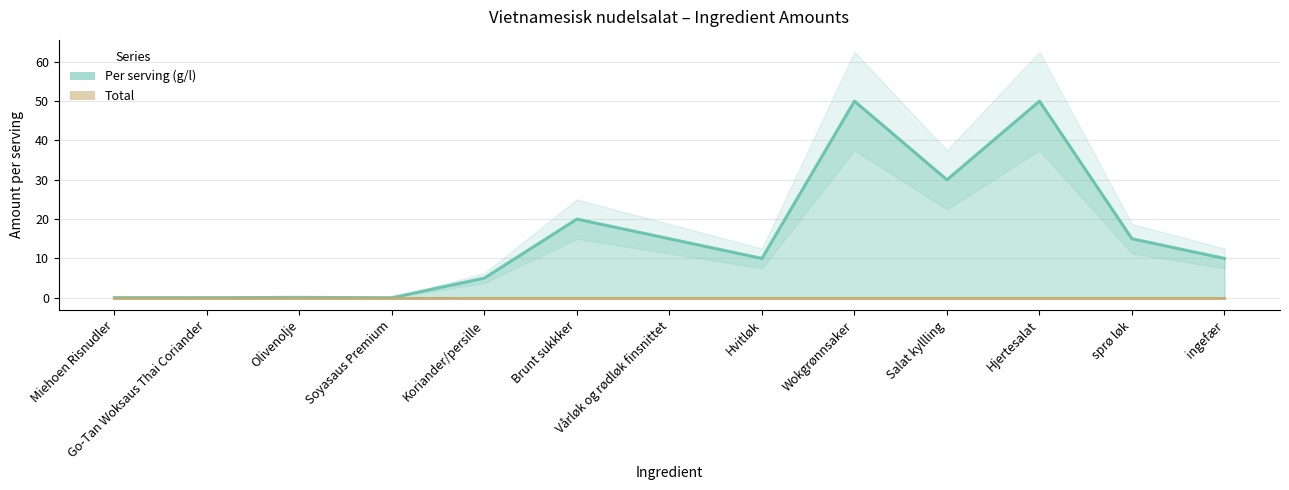

The value of Total at Koriander/persille is 0.0. True or false?

True